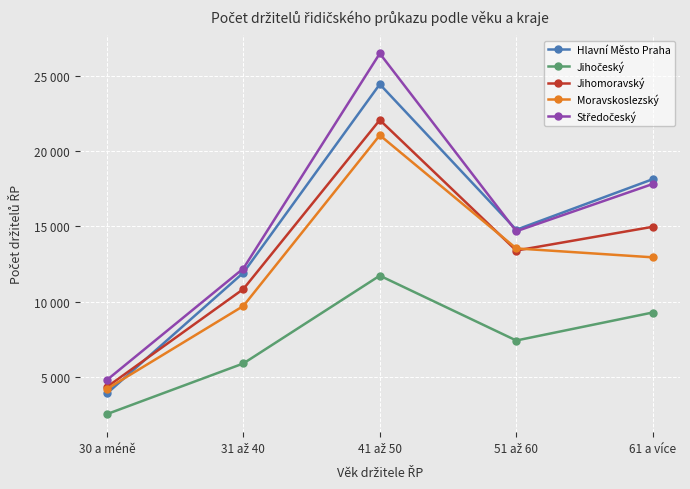

Does the chart have visible grid lines?

Yes